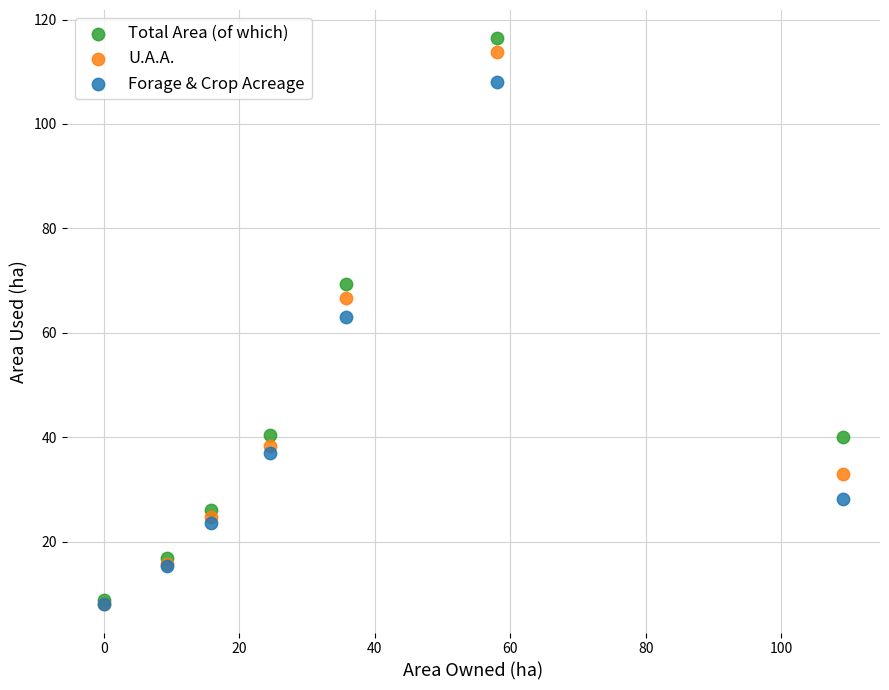

In the Forage & Crop Acreage series, what Y value is closest to 58?

63.1